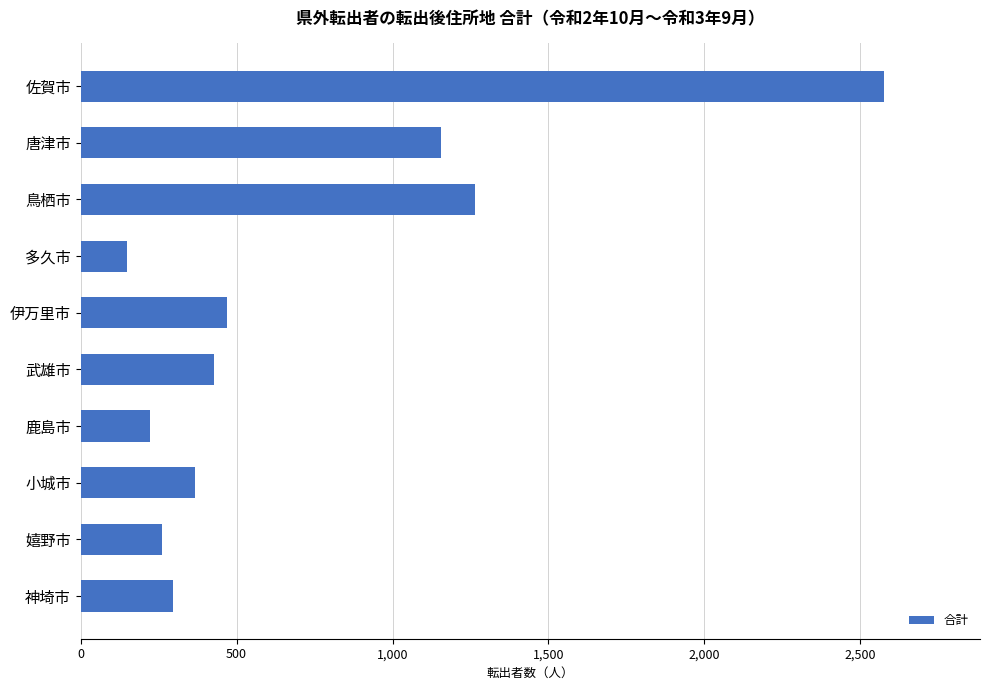

List the labels in order of value, largest first.

佐賀市, 鳥栖市, 唐津市, 伊万里市, 武雄市, 小城市, 神埼市, 嬉野市, 鹿島市, 多久市